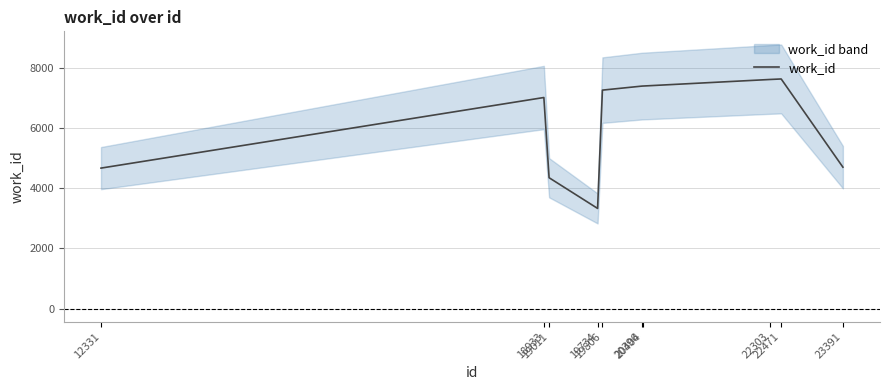

Reading left to right, what are all the values shown in this chart?

4671	7019	4351	3330	7265	7399	7400	7619	7636	4702